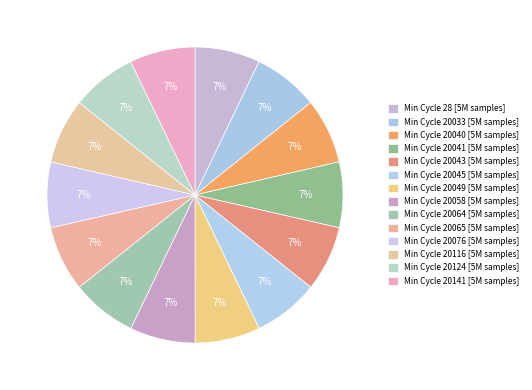

Count the number of slices in the pie.

14